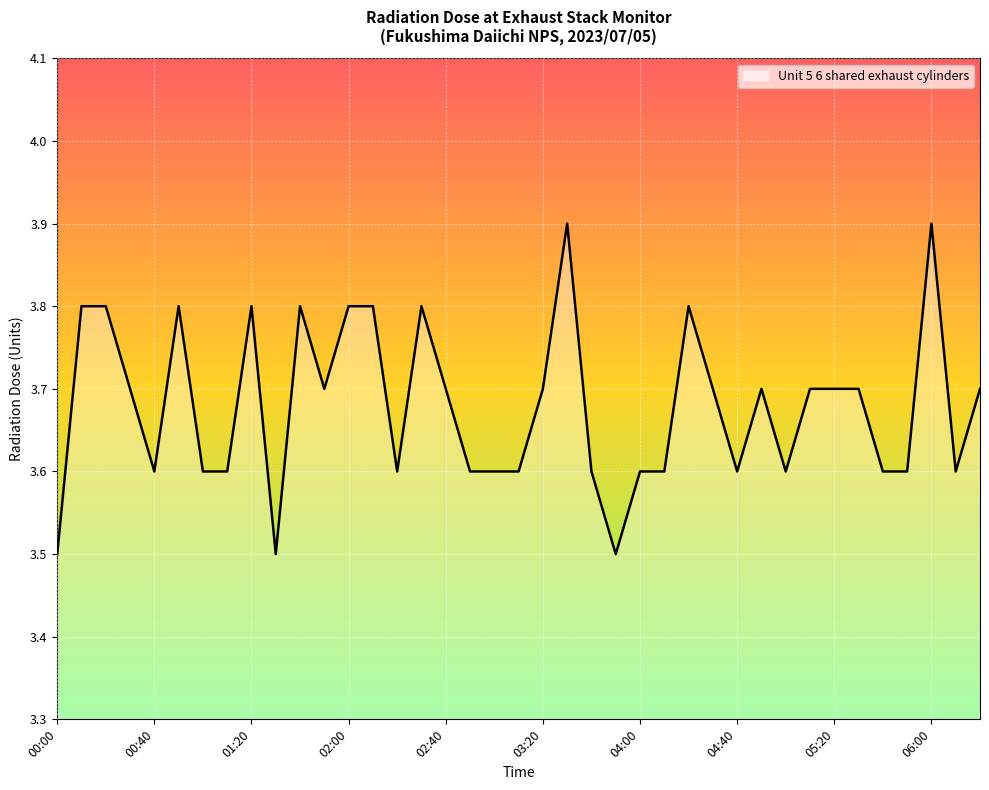

What is the minimum value shown in the chart?

3.5